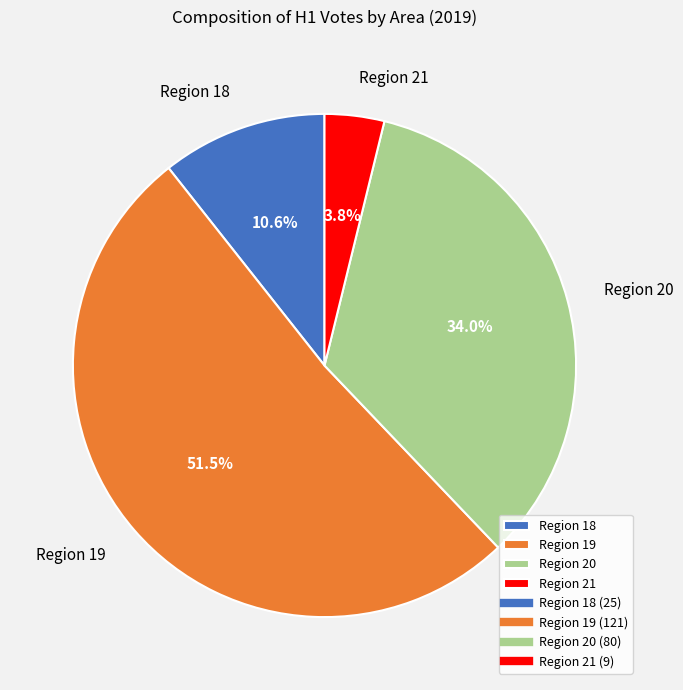

Combined, do Region 19 and Region 21 account for over 50%?

Yes